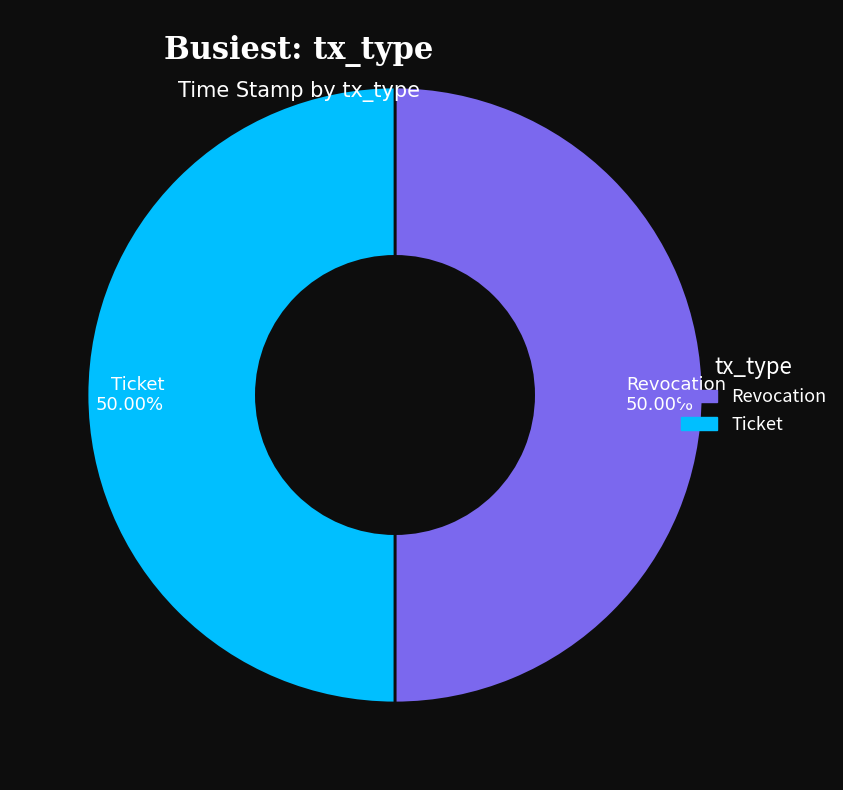

Is it true that Ticket is 50% of the pie?

True